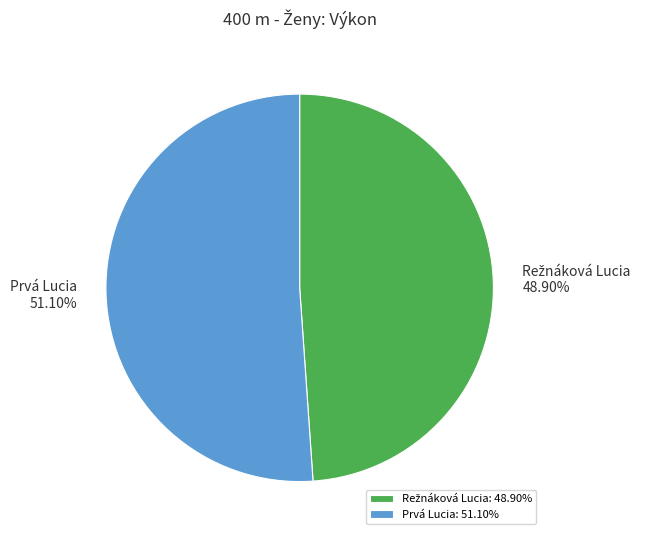

How many segments does this pie chart have?

2